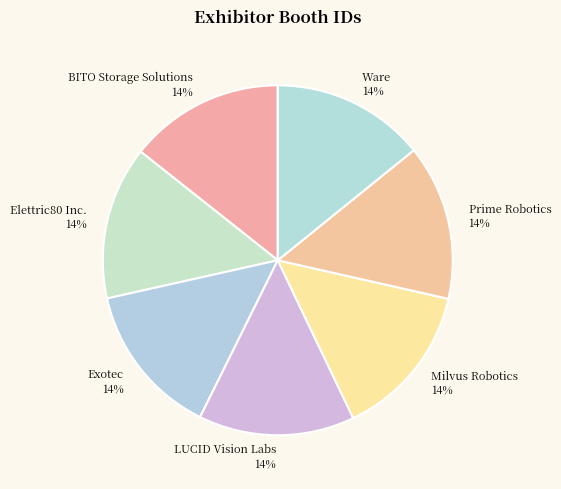

Combined, do LUCID Vision Labs and Elettric80 Inc. account for over 50%?

No